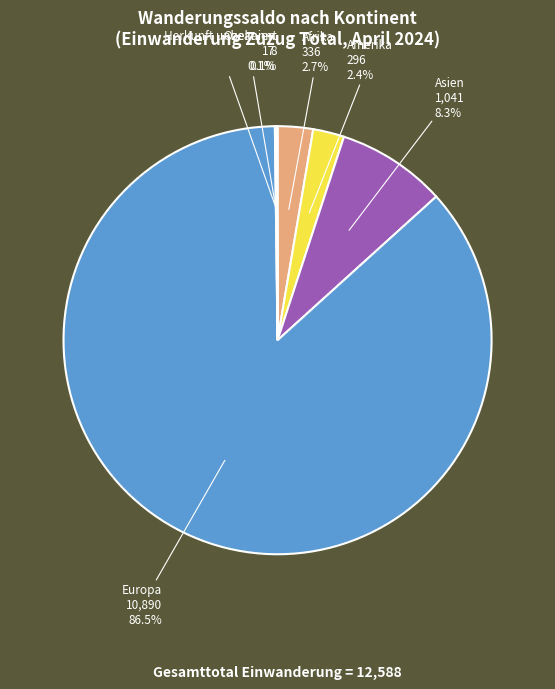

Is there any slice that represents more than half of the pie?

Yes